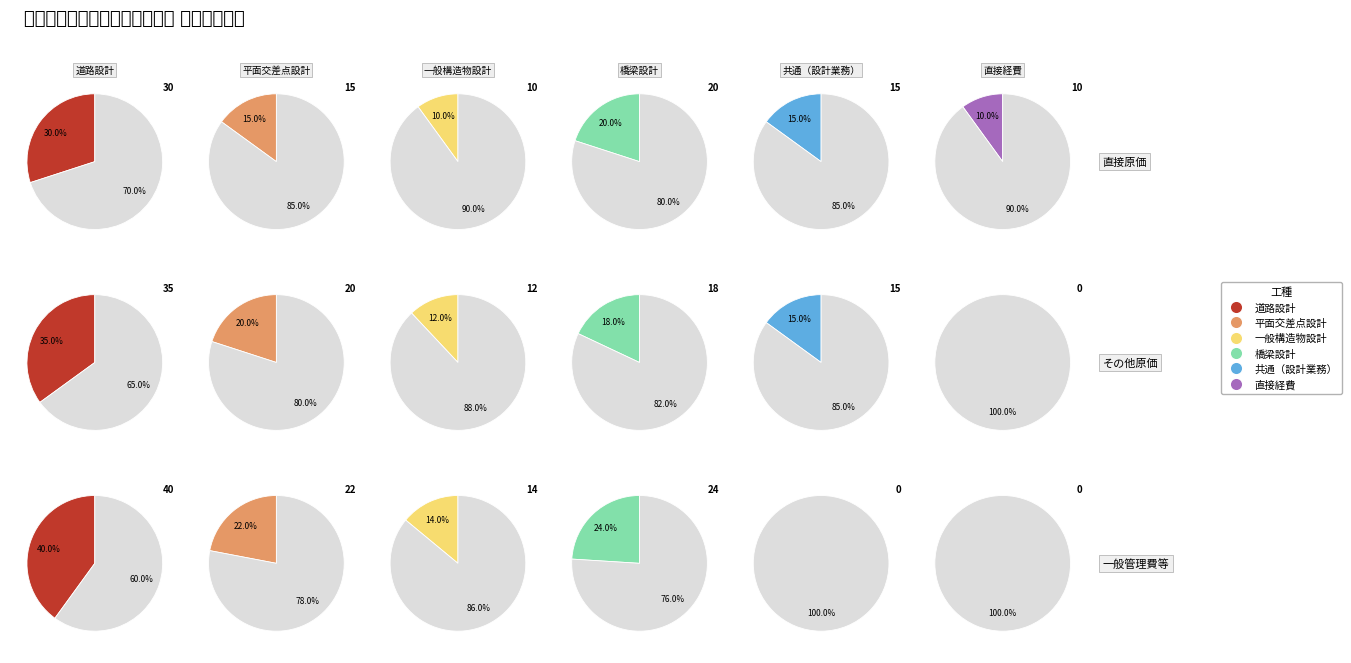

To the nearest percent, what is the combined percentage of その他原価 and 4?

33%